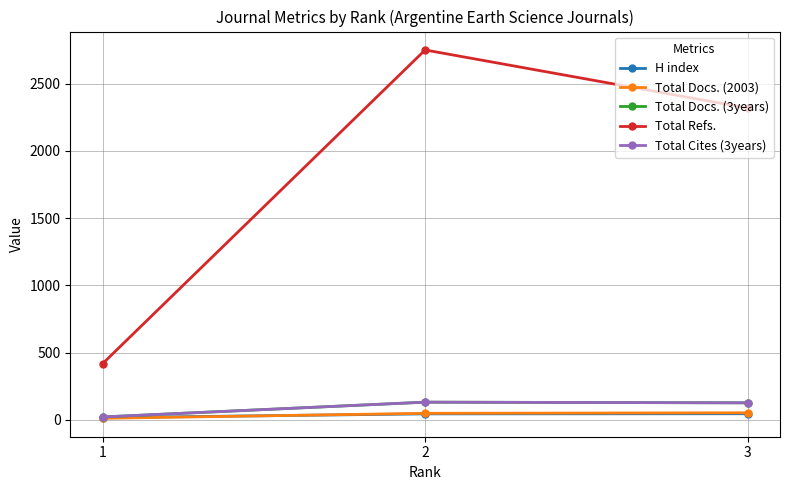

Which series has the largest total across all categories?

Total Refs.